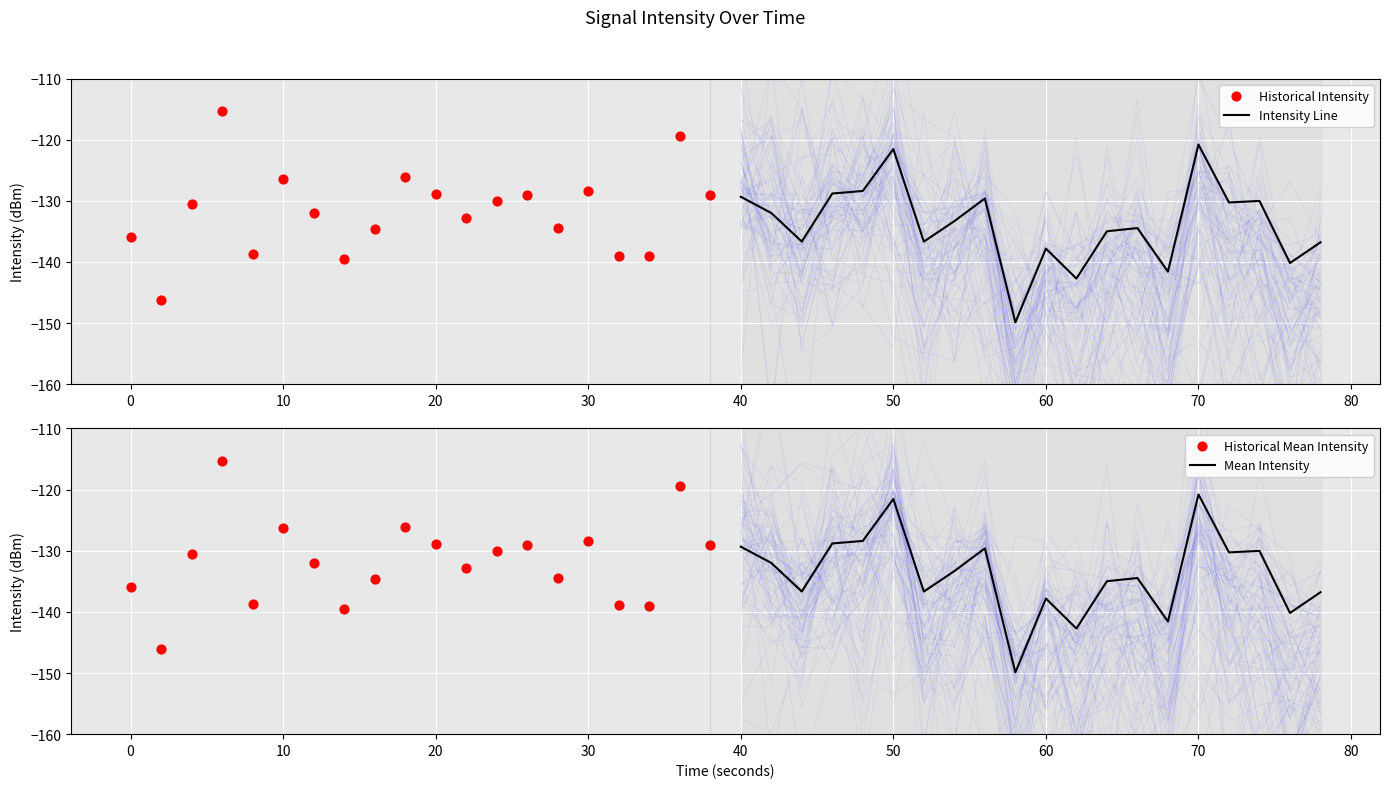

What is the lowest value of the Intensity Line series?

-149.9